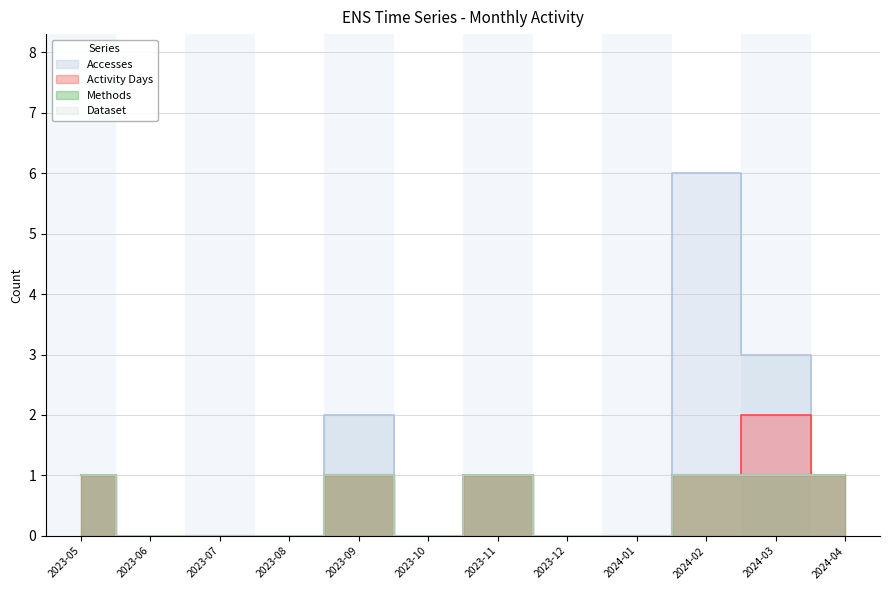

How many interior local peaks does the Accesses series have?

3